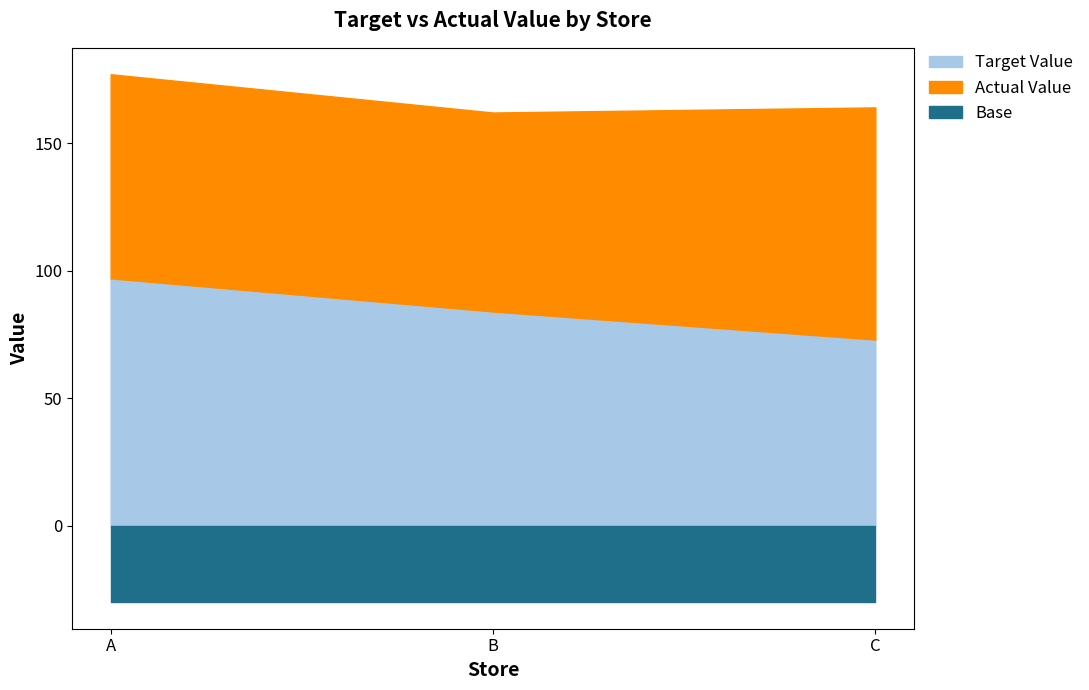

At which label is Target Value closest to 85?

B